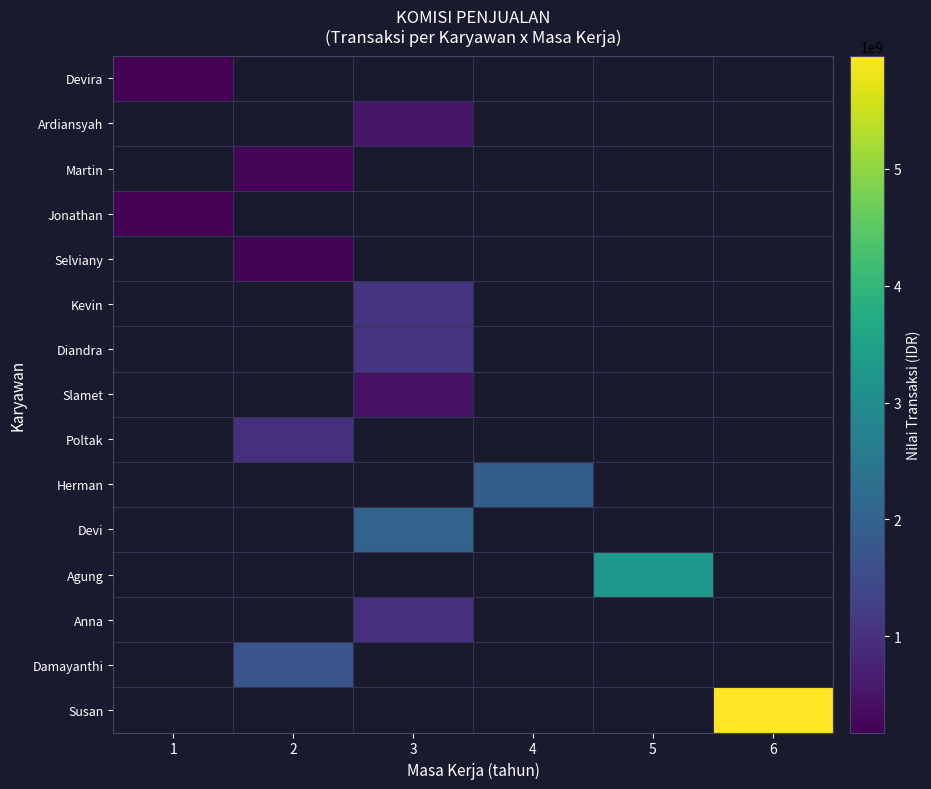

How many series are shown in this chart?

15